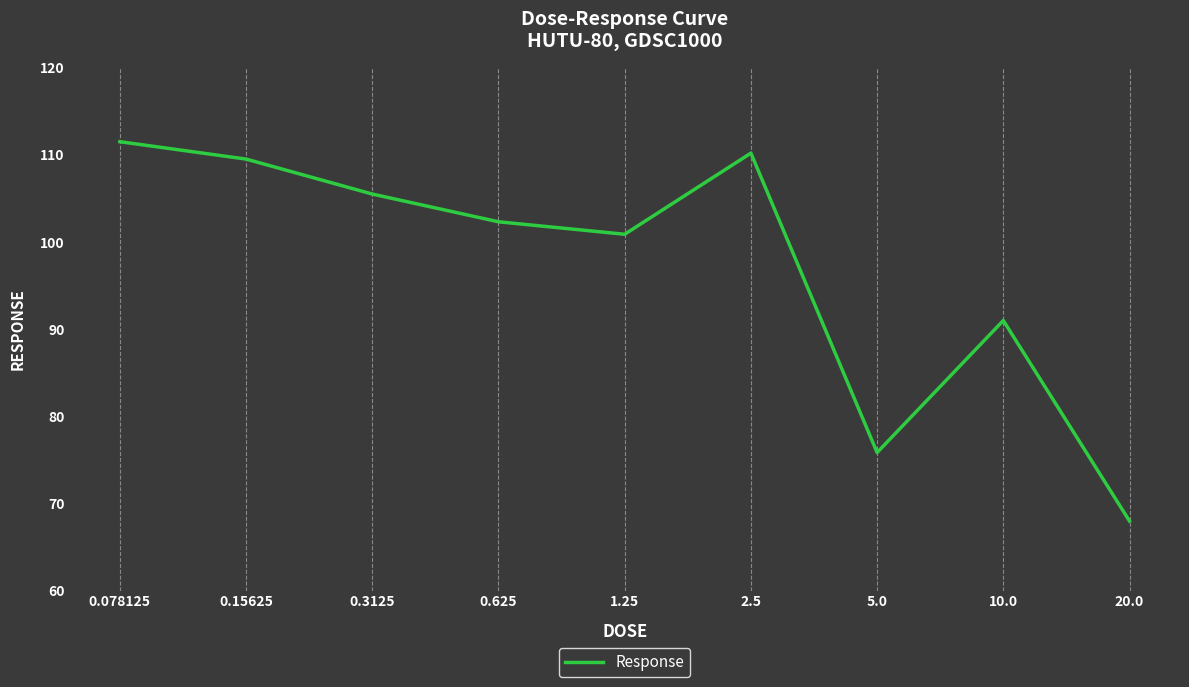

The value at 0.15625 is 109.5. True or false?

True